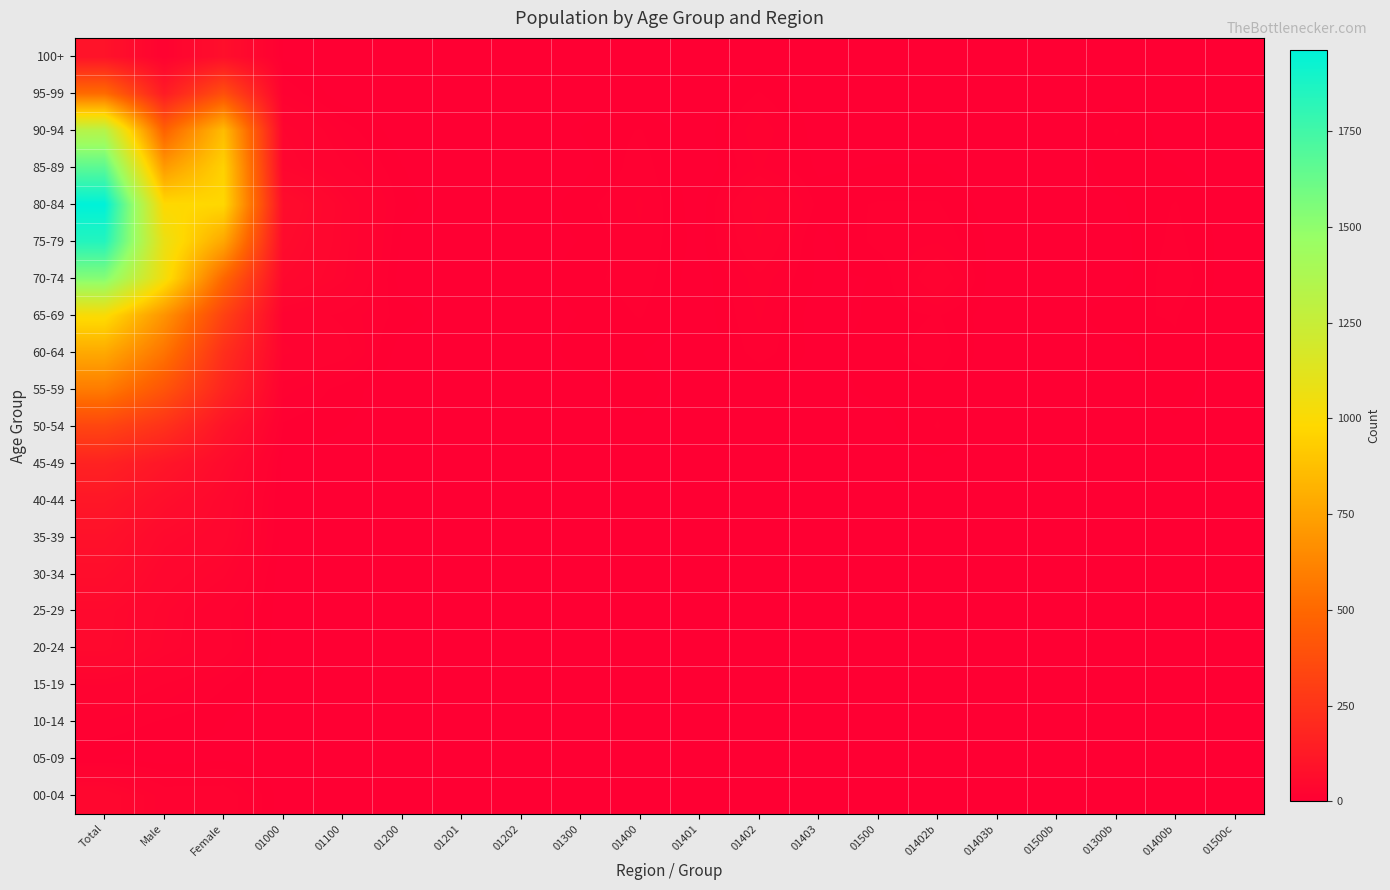

At how many categories does at least one series exceed 1164?

1